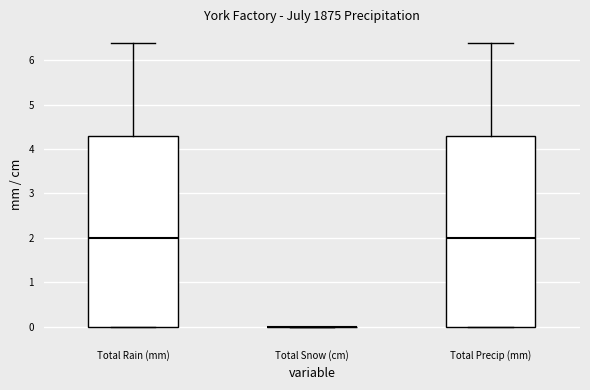

Reading left to right, read every box against the y-axis: the position of its median line, the range the box covers, and the ends of its whiskers. The values are not printed on the chart, so give them approximately, as read against the axis.

Total Rain (mm): median 2.0, box 0.0 to 4.3, whiskers 0.0 to 6.4
Total Snow (cm): box collapsed to a line at 0.0, whiskers 0.0 to 0.0
Total Precip (mm): median 2.0, box 0.0 to 4.3, whiskers 0.0 to 6.4